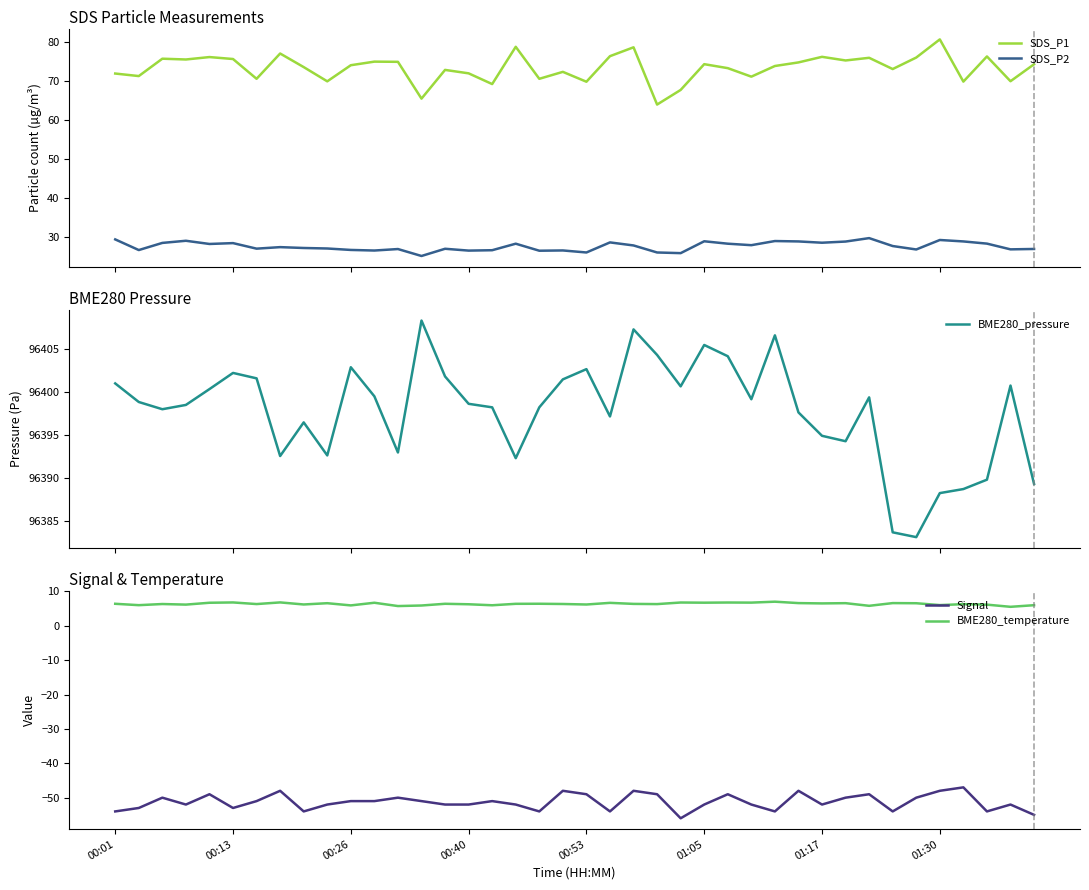

True or false: BME280_temperature and BME280_pressure intersect in this chart.

False